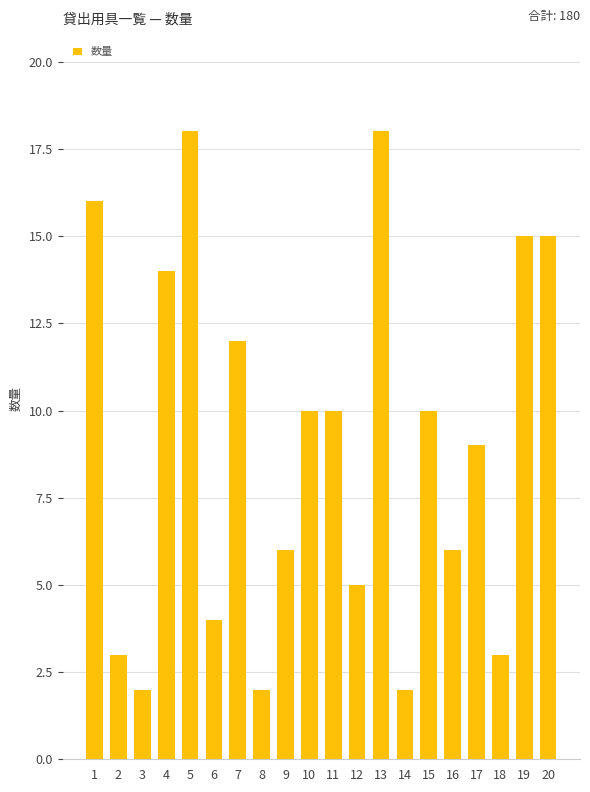

What is the sum of all values?

180